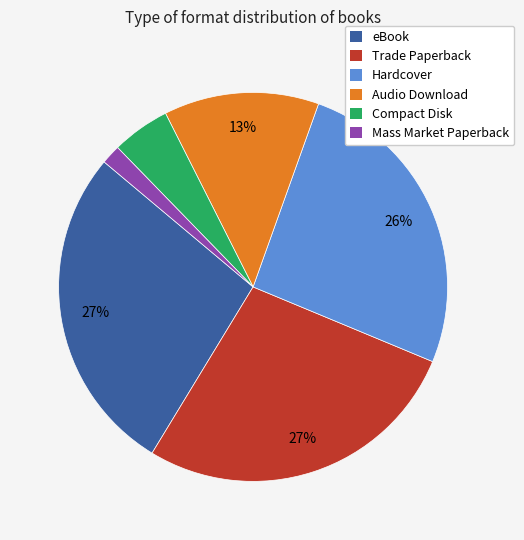

Count the number of slices in the pie.

6